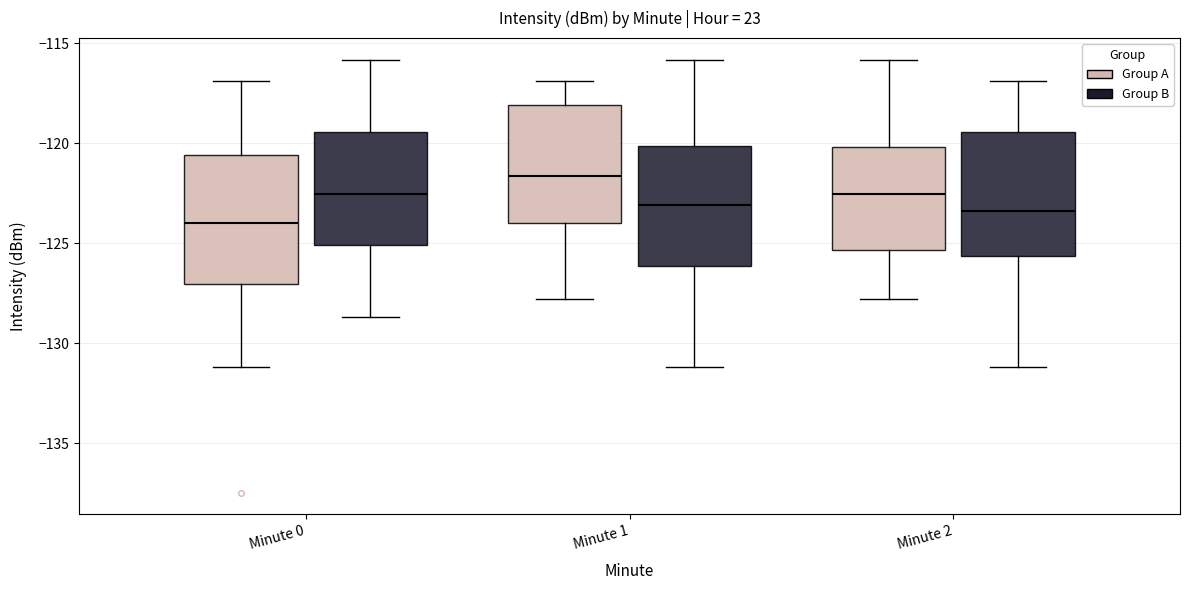

Reading left to right, read every box against the y-axis: the position of its median line, the range the box covers, and the ends of its whiskers. The values are not printed on the chart, so give them approximately, as read against the axis.

Minute 0 (Group A): median -124.0, box -127.0 to -120.5, whiskers -131.0 to -117.0
Minute 0 (Group B): median -122.5, box -125.0 to -119.5, whiskers -128.5 to -116.0
Minute 1 (Group A): median -121.5, box -124.0 to -118.0, whiskers -128.0 to -117.0
Minute 1 (Group B): median -123.0, box -126.0 to -120.0, whiskers -131.0 to -116.0
Minute 2 (Group A): median -122.5, box -125.5 to -120.0, whiskers -128.0 to -116.0
Minute 2 (Group B): median -123.5, box -125.5 to -119.5, whiskers -131.0 to -117.0